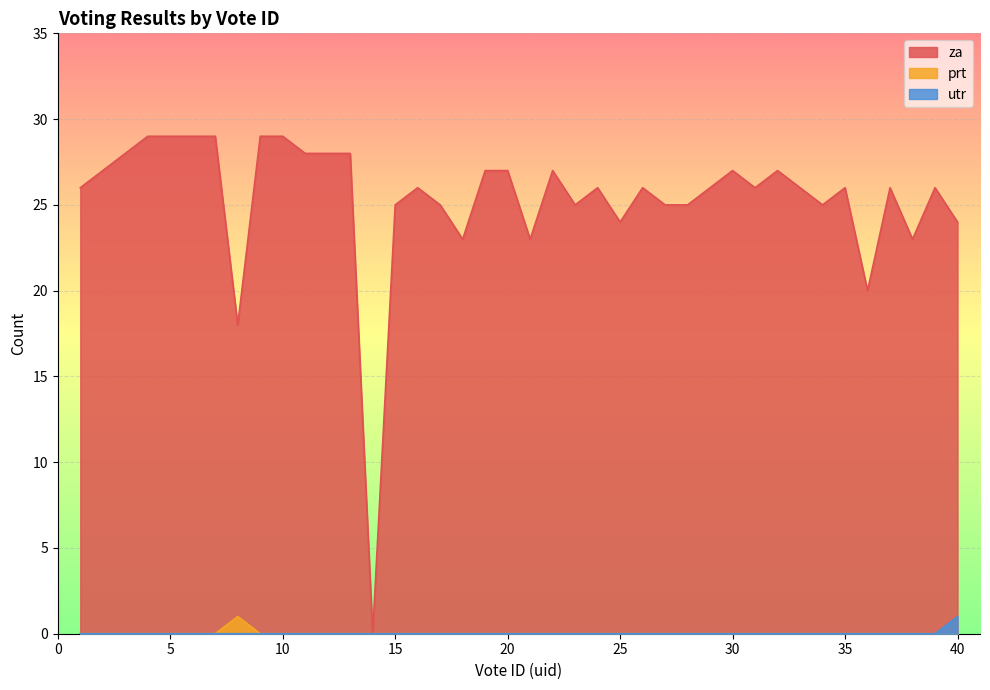

Between 37 and 10, which is larger?

10